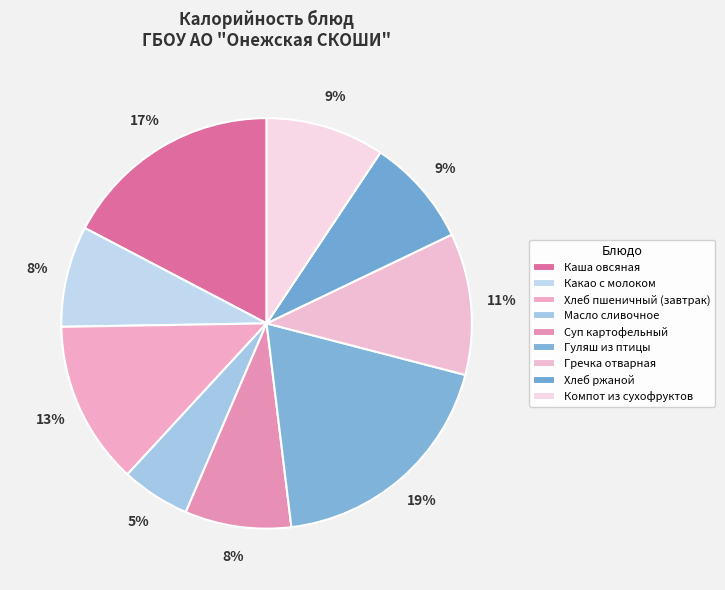

The Гречка отварная slice represents 25% of the pie. True or false?

False